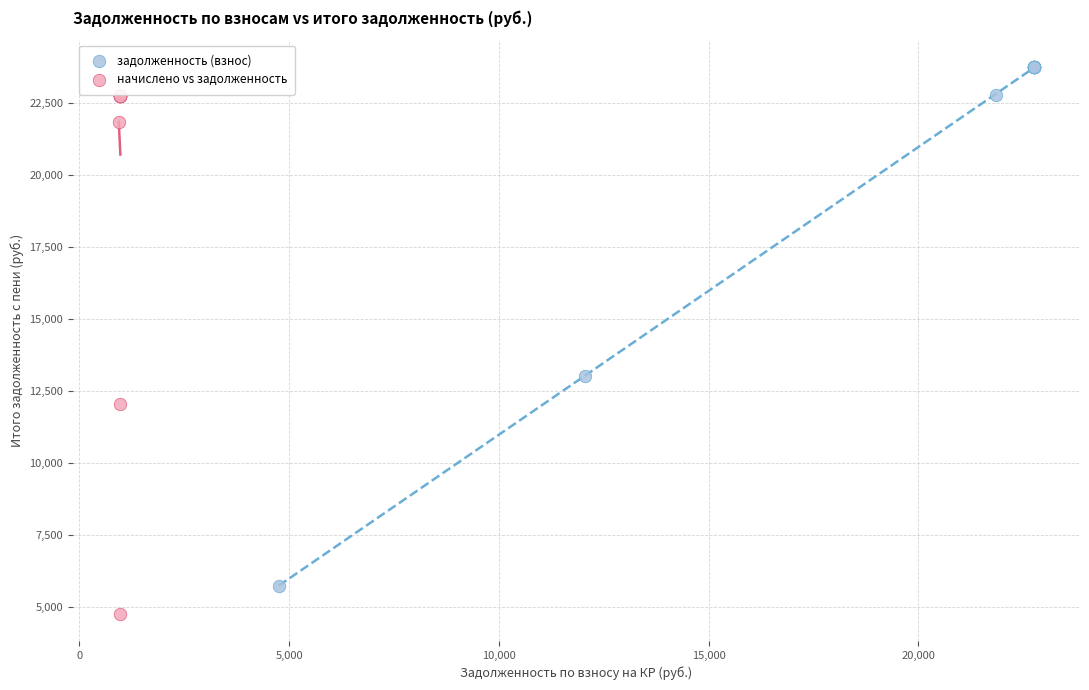

Which series reaches the maximum Y coordinate?

задолженность (взнос)